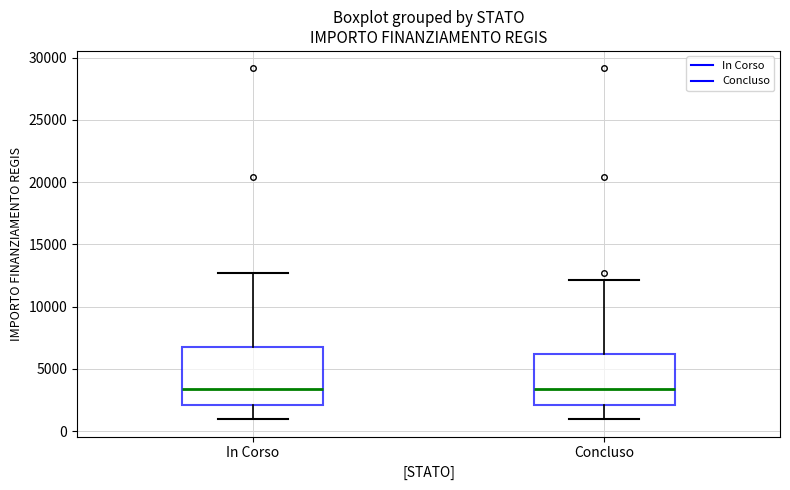

Comparing the boxes themselves (not the whiskers), which one is the tallest?

In Corso